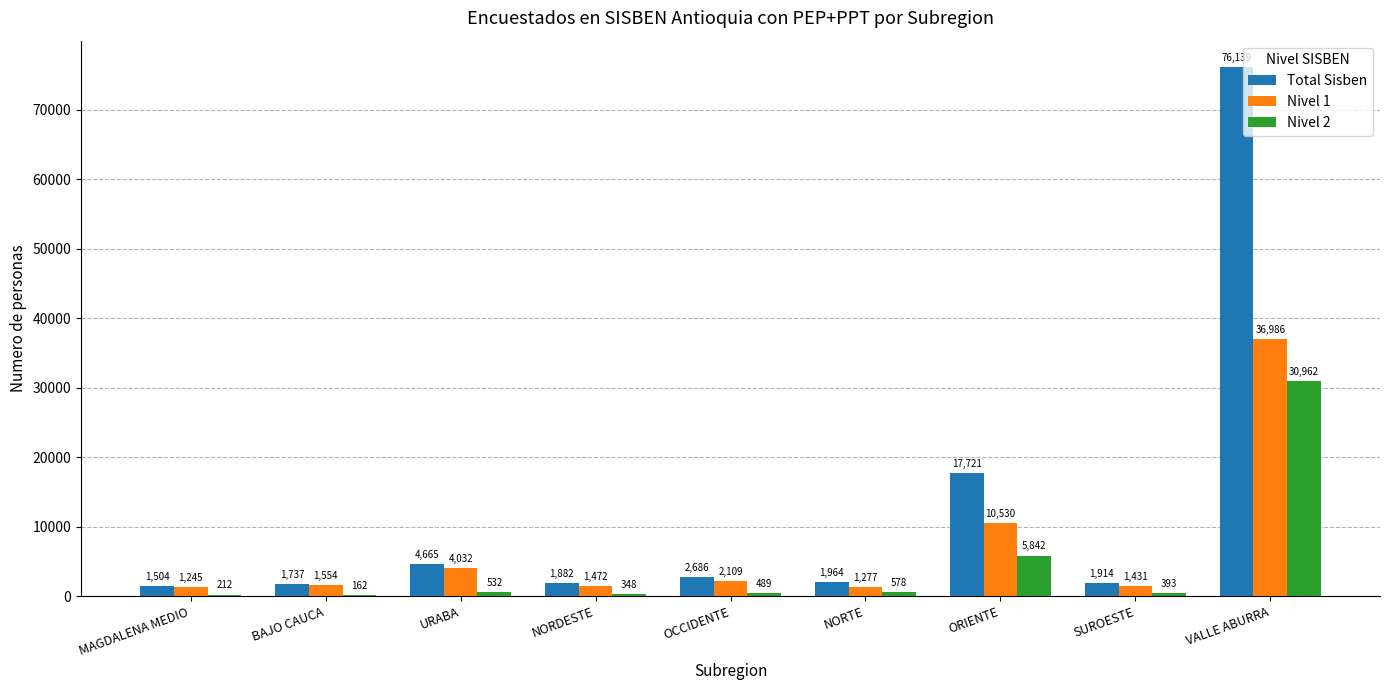

At which category is the sum across all series the highest?

VALLE ABURRA